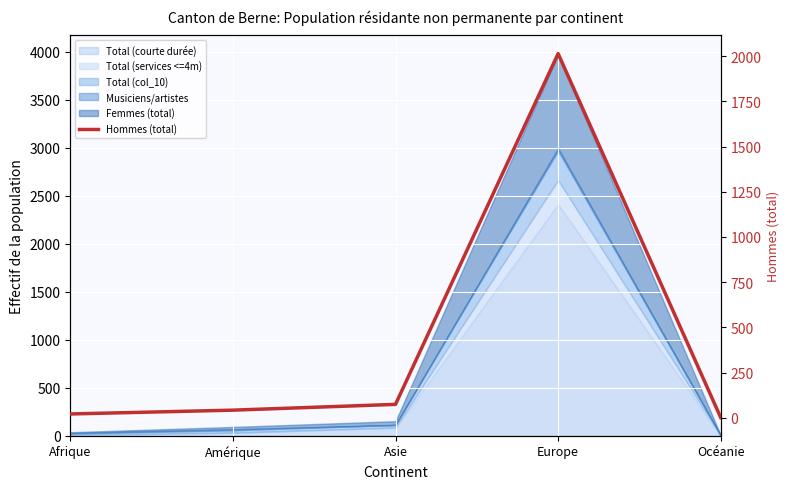

What is the label of the 2nd point from the right?

Europe